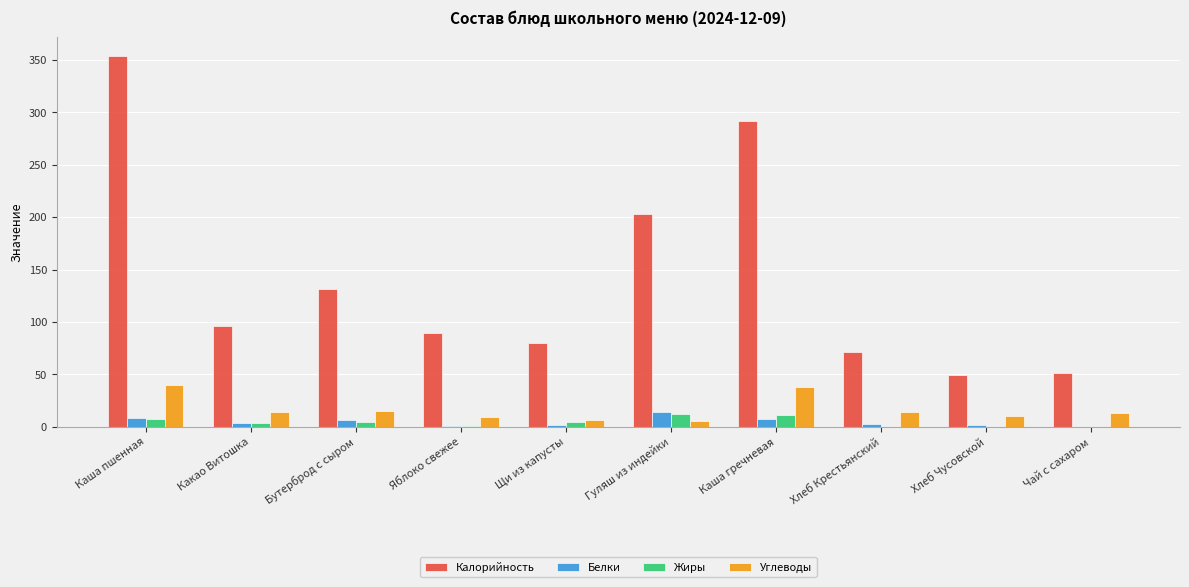

At which label is Калорийность closest to 201?

Гуляш из индейки